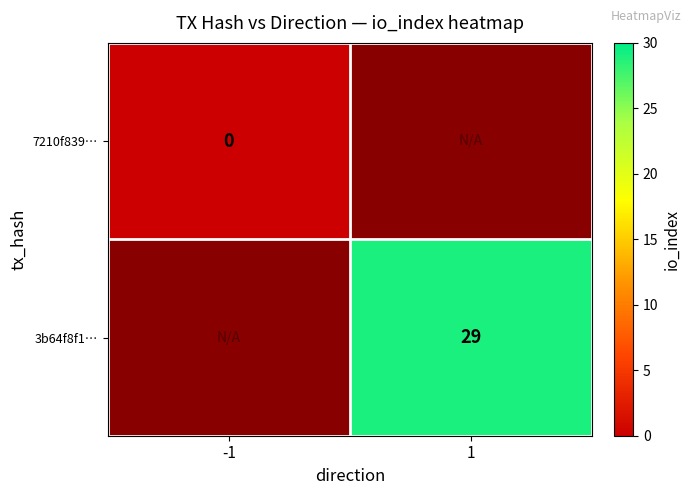

The value of 3b64f8f1… at 1 is 46. True or false?

False